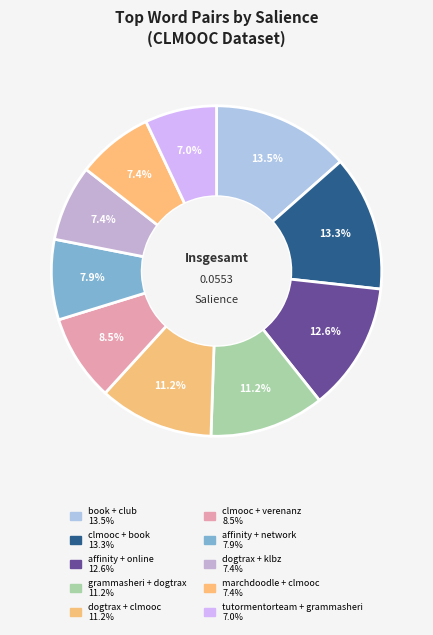

Is clmooc + book the majority of the pie?

No